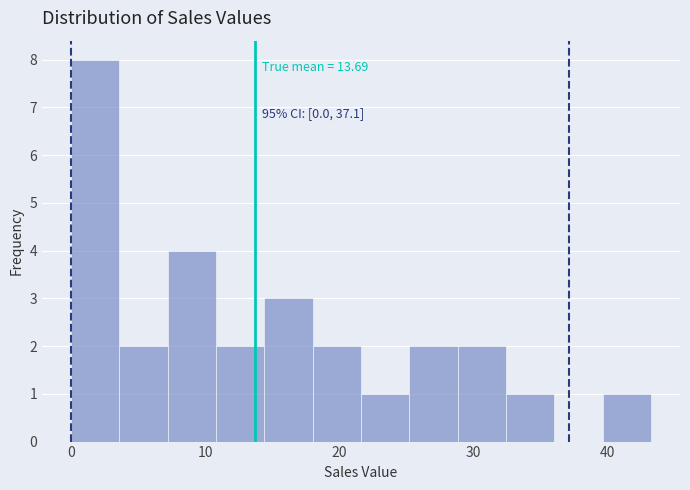

Read against the x-axis, roughly where is the centre of the tallest bar?

2